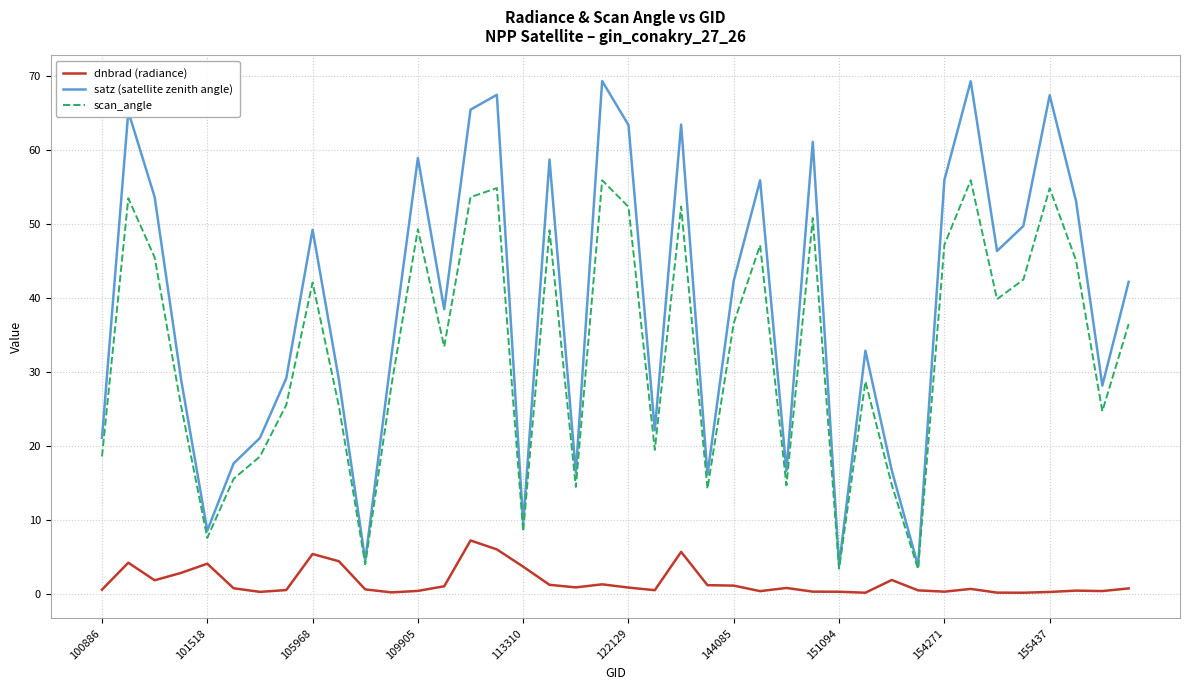

What is the difference between the second highest and second lowest values in the scan_angle series?

52.5